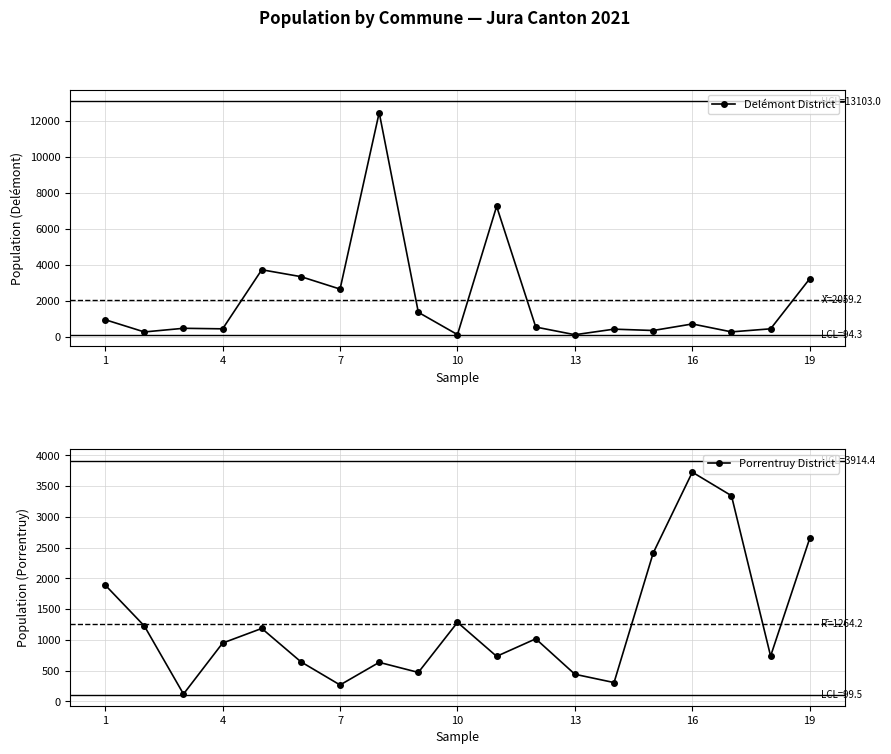

True or false: Porrentruy District and Delémont District intersect in this chart.

True